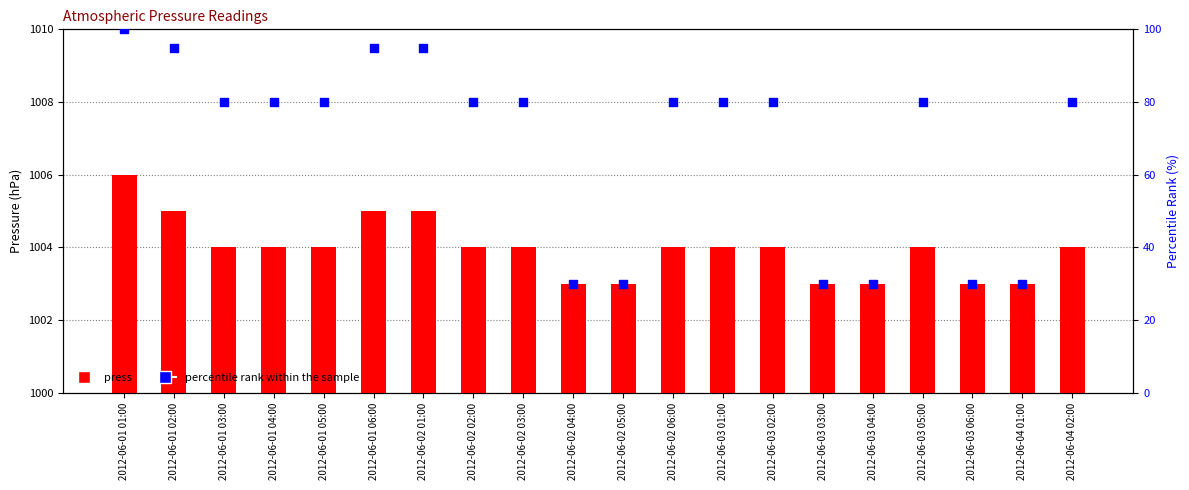

Which series reaches the maximum Y coordinate?

press